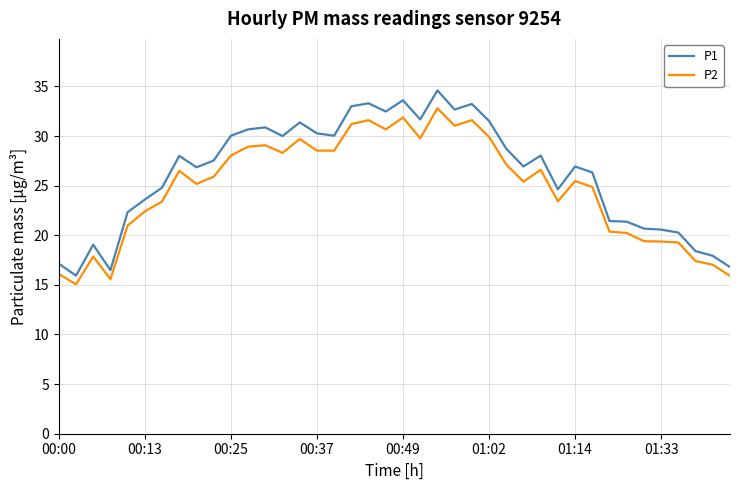

In P2, how many points are higher than both neighbors (excluding endpoints)?

10